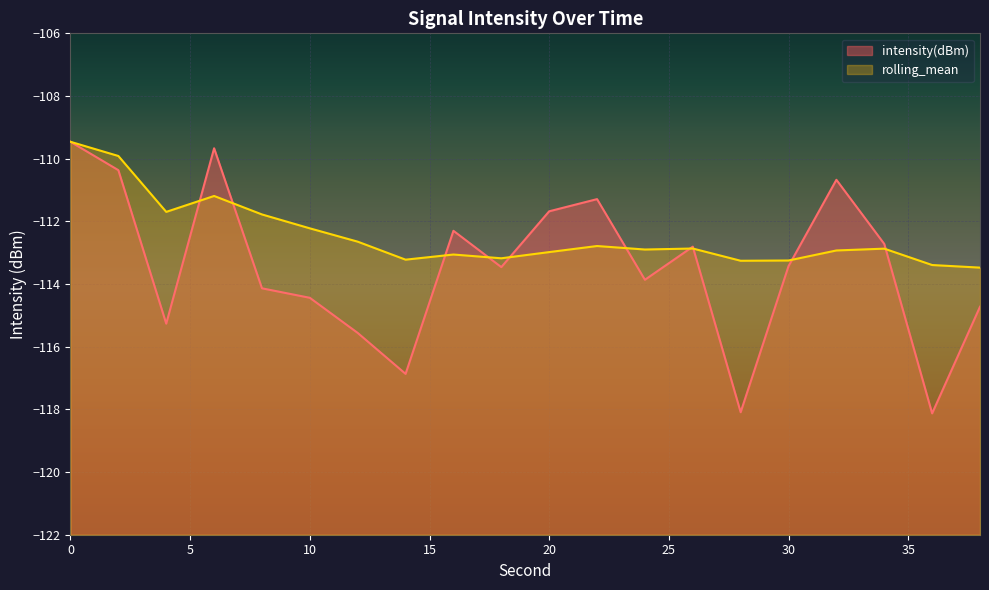

What is the difference between the maximum and minimum values in the rolling_mean series?

4.0